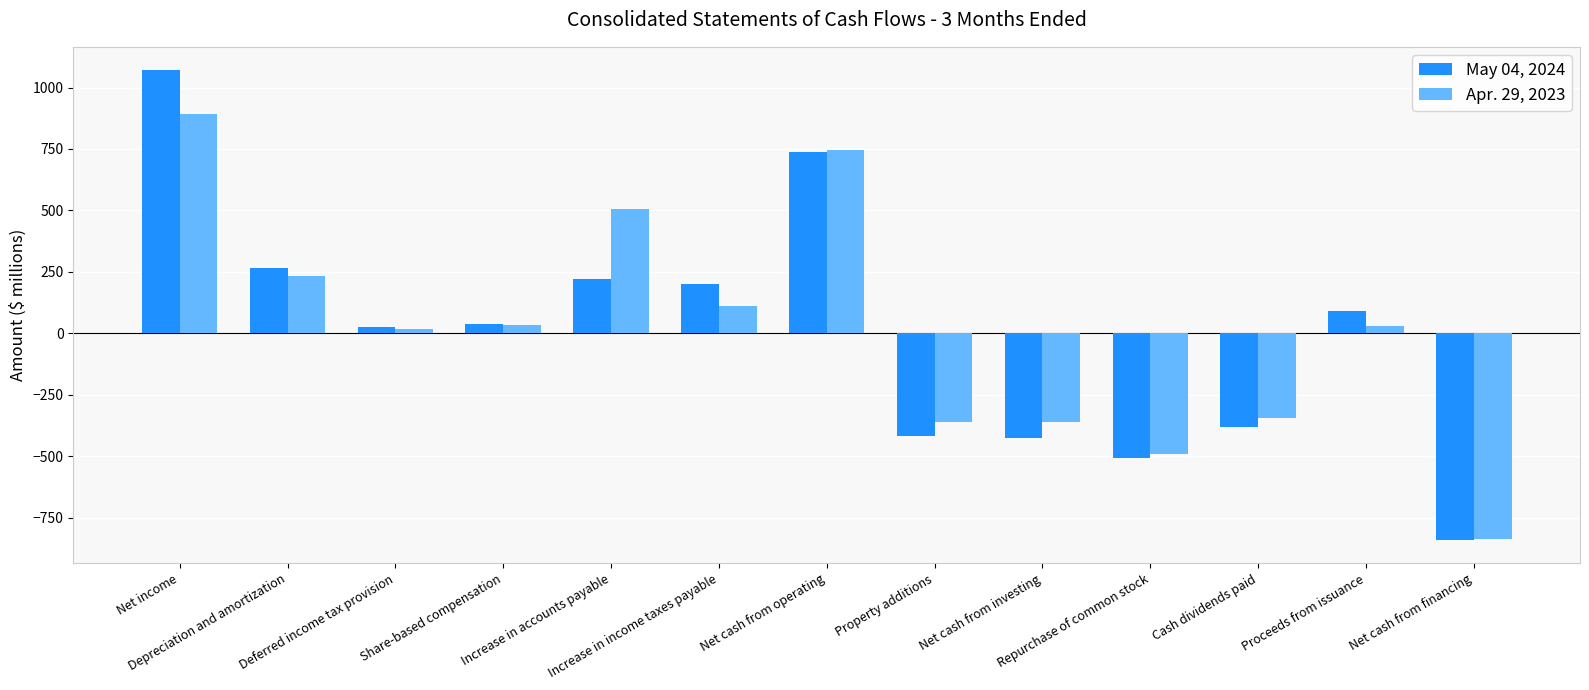

Rank the series by their average value, from lowest to highest.

May 04, 2024, Apr. 29, 2023